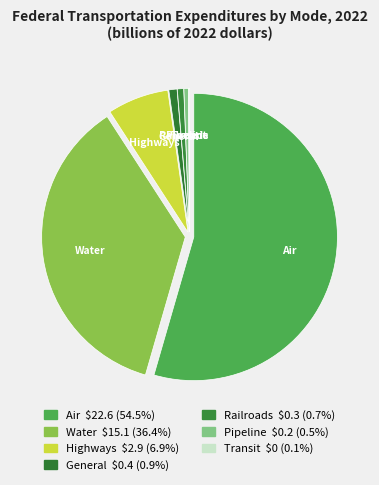

Which slice is the smallest?

Transit